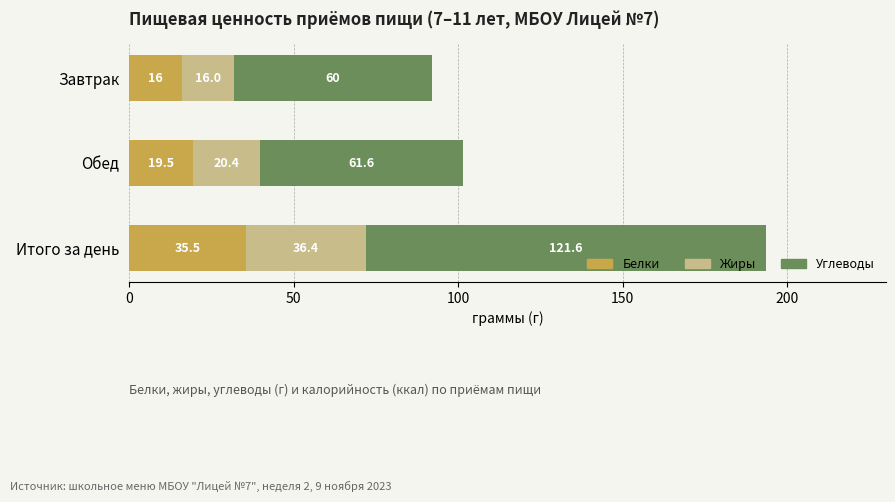

At which label does Белки reach its minimum?

Завтрак